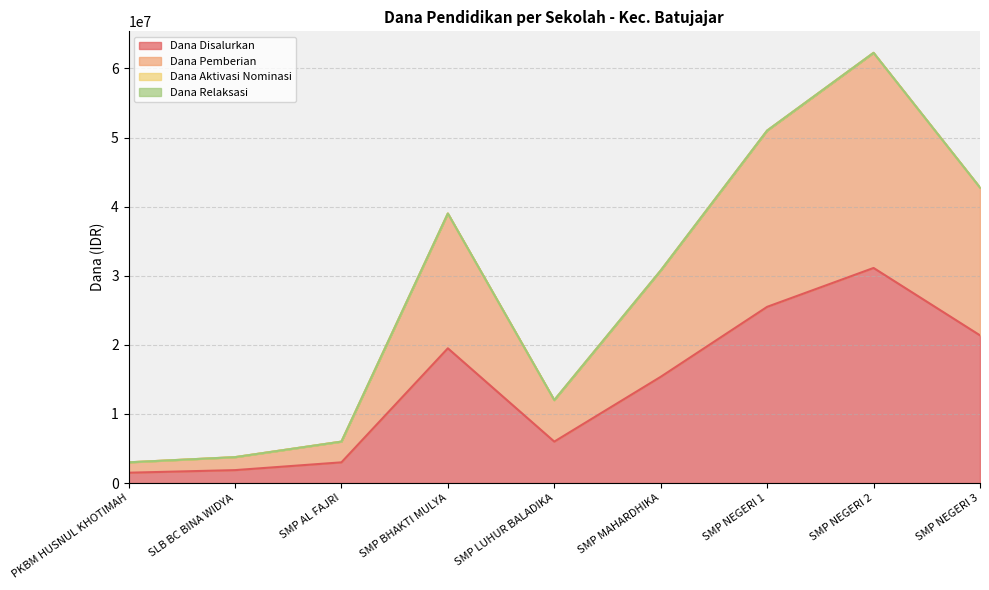

Reading right to left, list all the values displayed in this chart.

Dana Disalurkan: 21375000	31125000	25500000	15375000	6000000	19500000	3000000	1875000	1500000
Dana Pemberian: 42750000	62250000	51000000	30750000	12000000	39000000	6000000	3750000	3000000